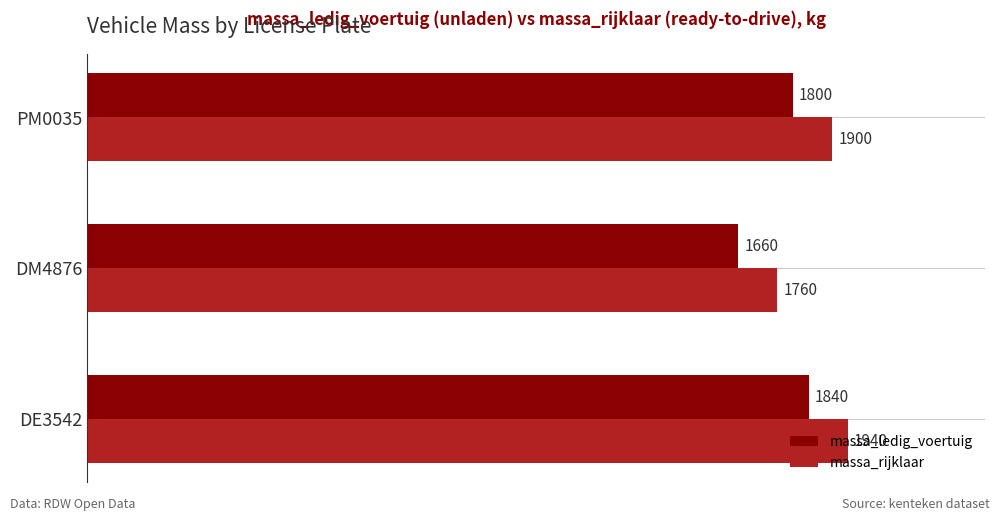

The value of massa_ledig_voertuig at DM4876 is 1660. True or false?

True